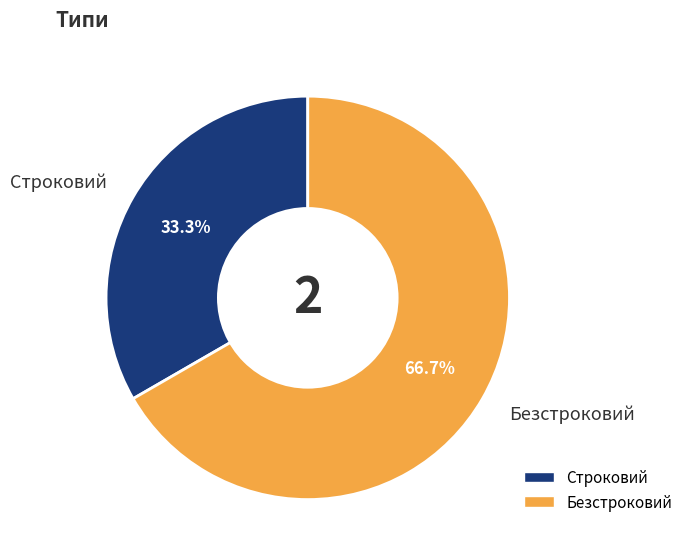

Does Безстроковий represent more than half of the total?

Yes